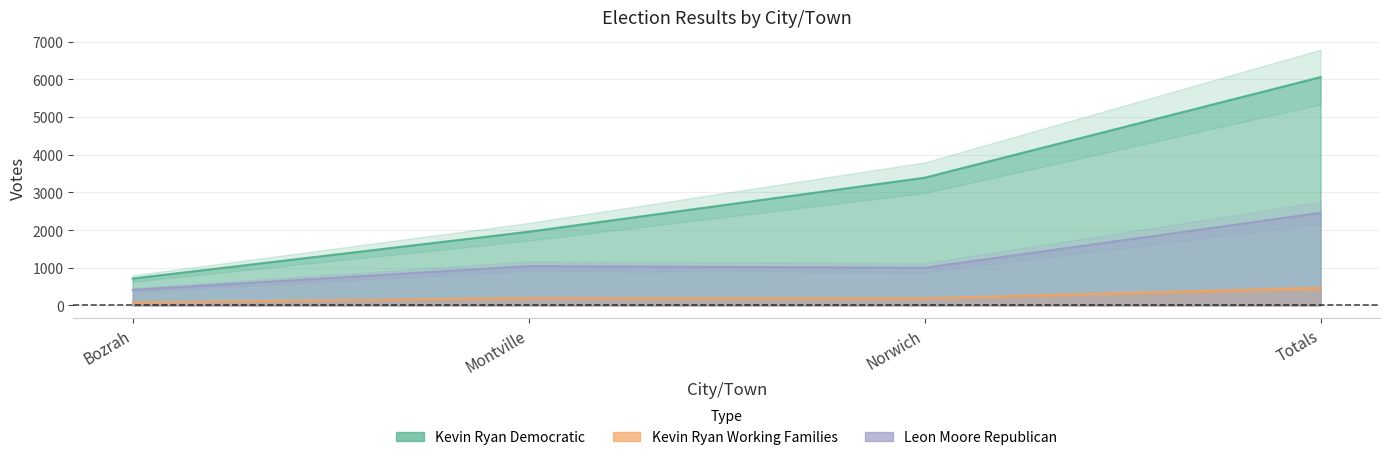

What is the spread (max minus min) of values at Bozrah?

634